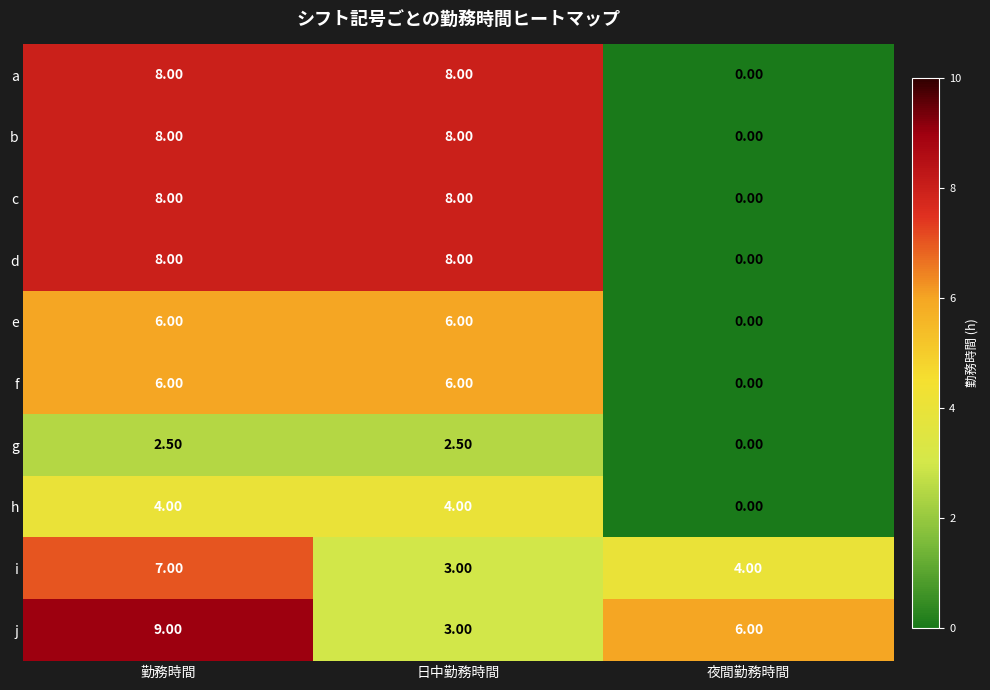

How many categories are shown in the chart?

3